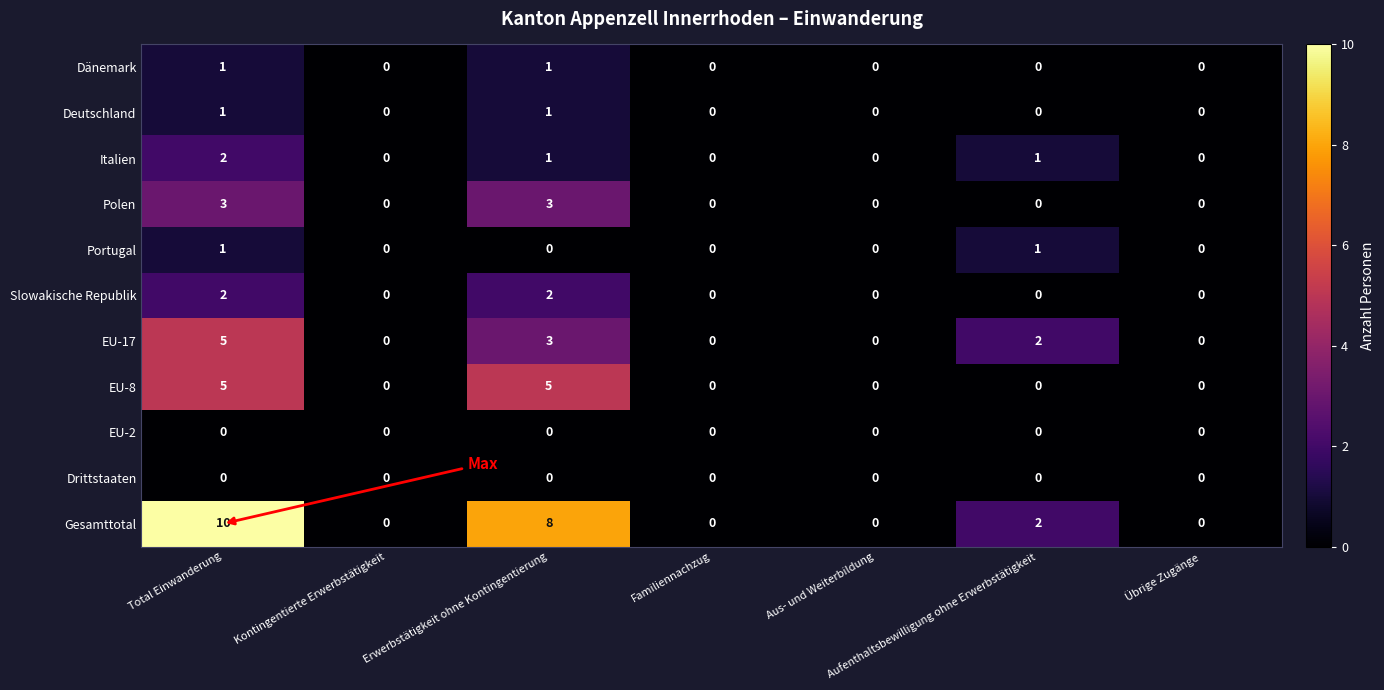

How many data points does each series have?

7